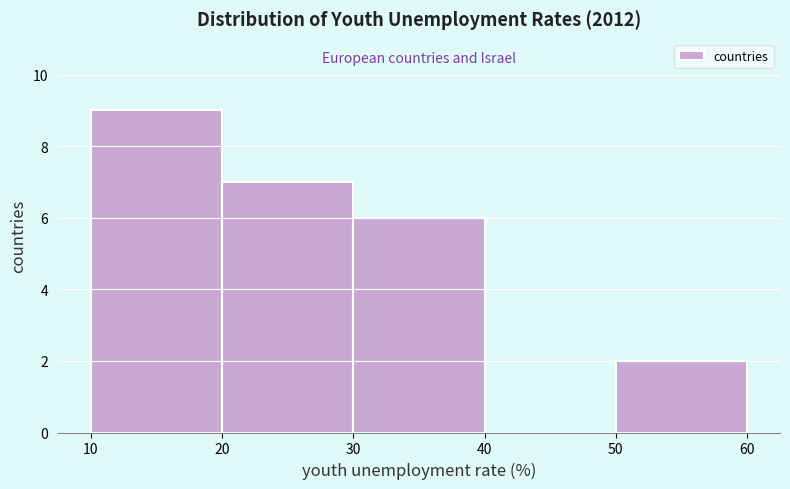

How tall is the bar that spans 20 to 30 on the x-axis? The values are not printed on the chart, so give them approximately, as read against the axis.

7